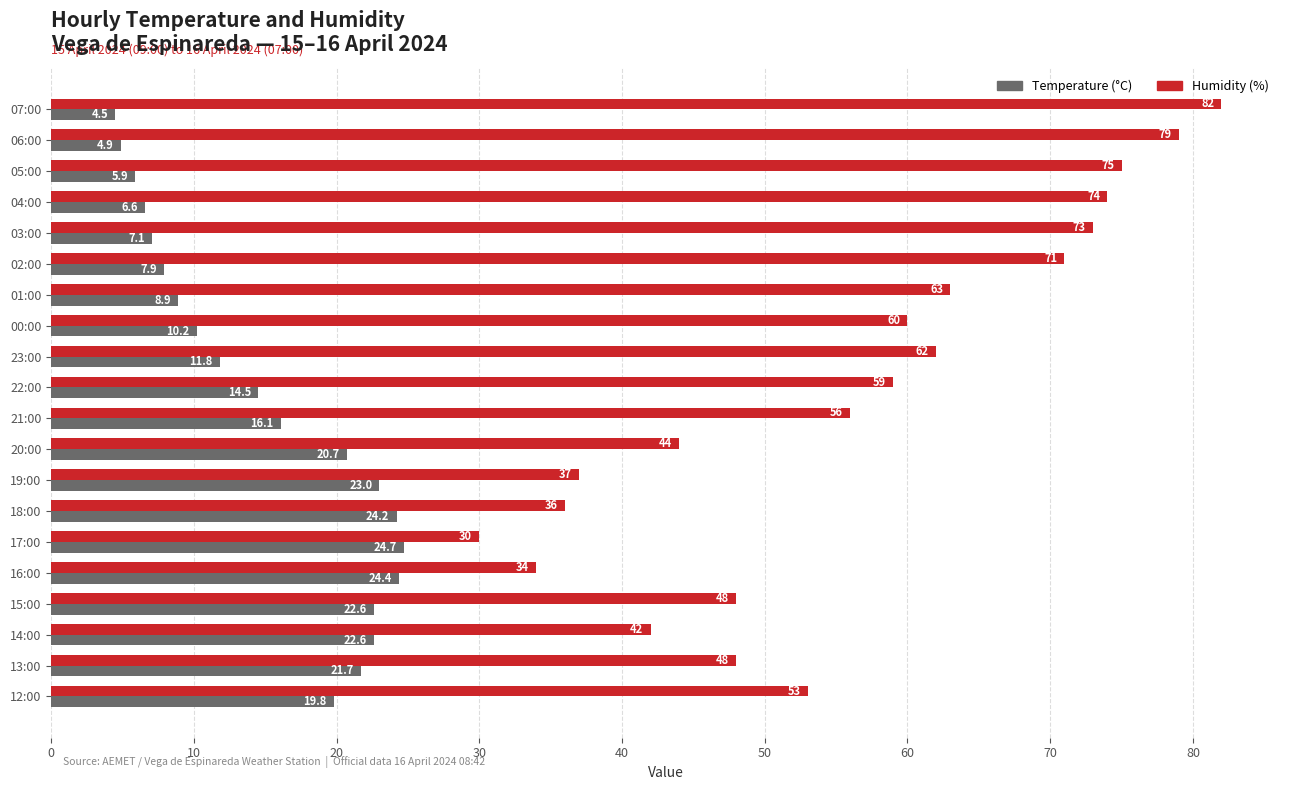

How many categories are shown in the chart?

20